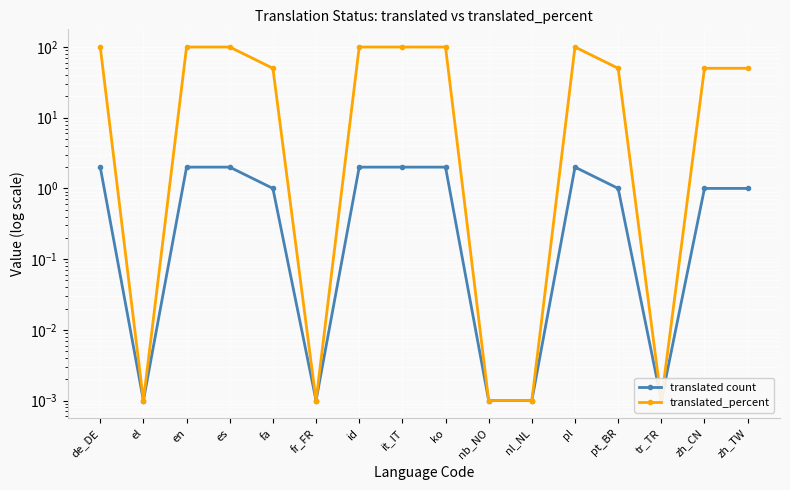

Where is the first local minimum for translated count?

el